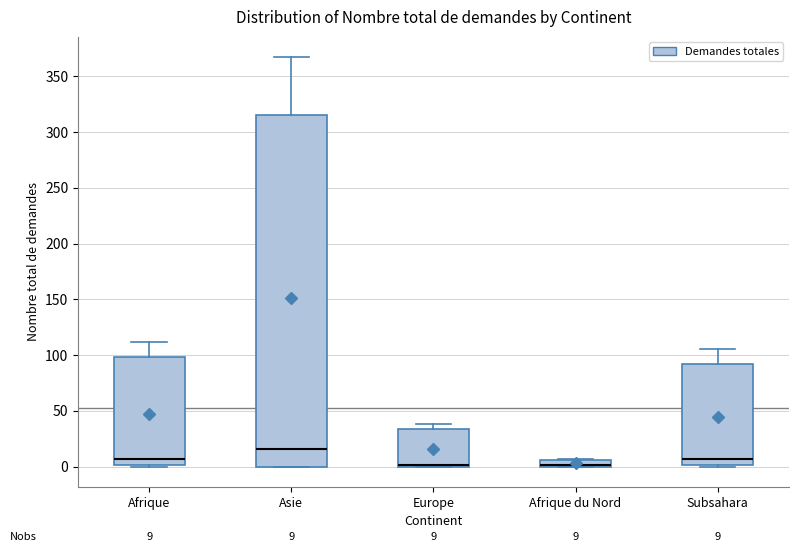

Comparing the boxes themselves (not the whiskers), which one is the tallest?

Asie